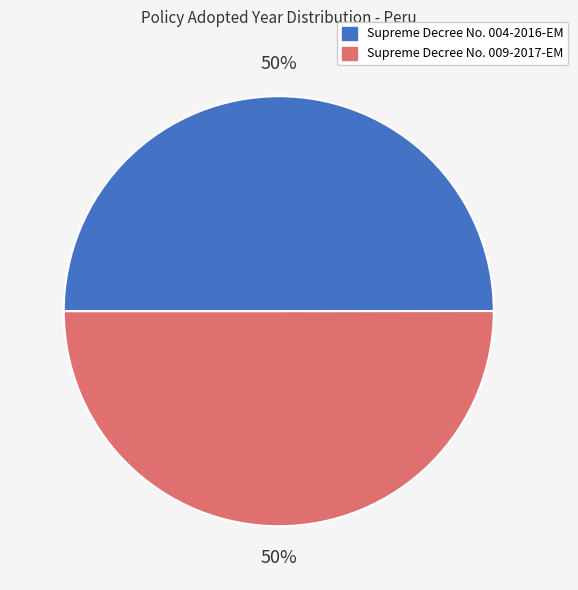

How many slices are in this pie chart?

2